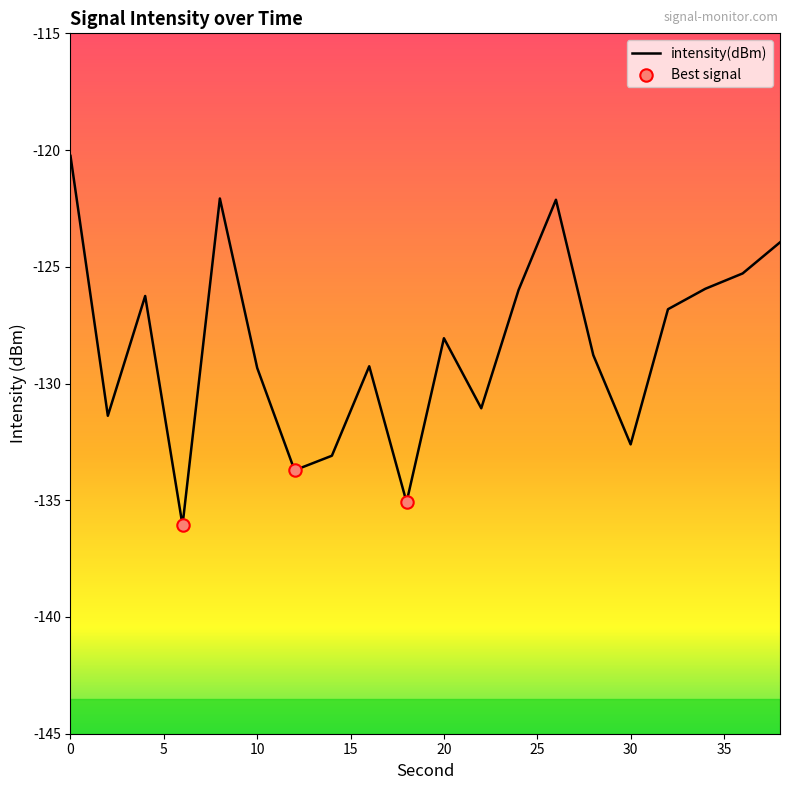

What is the difference between the maximum and minimum values?

15.8